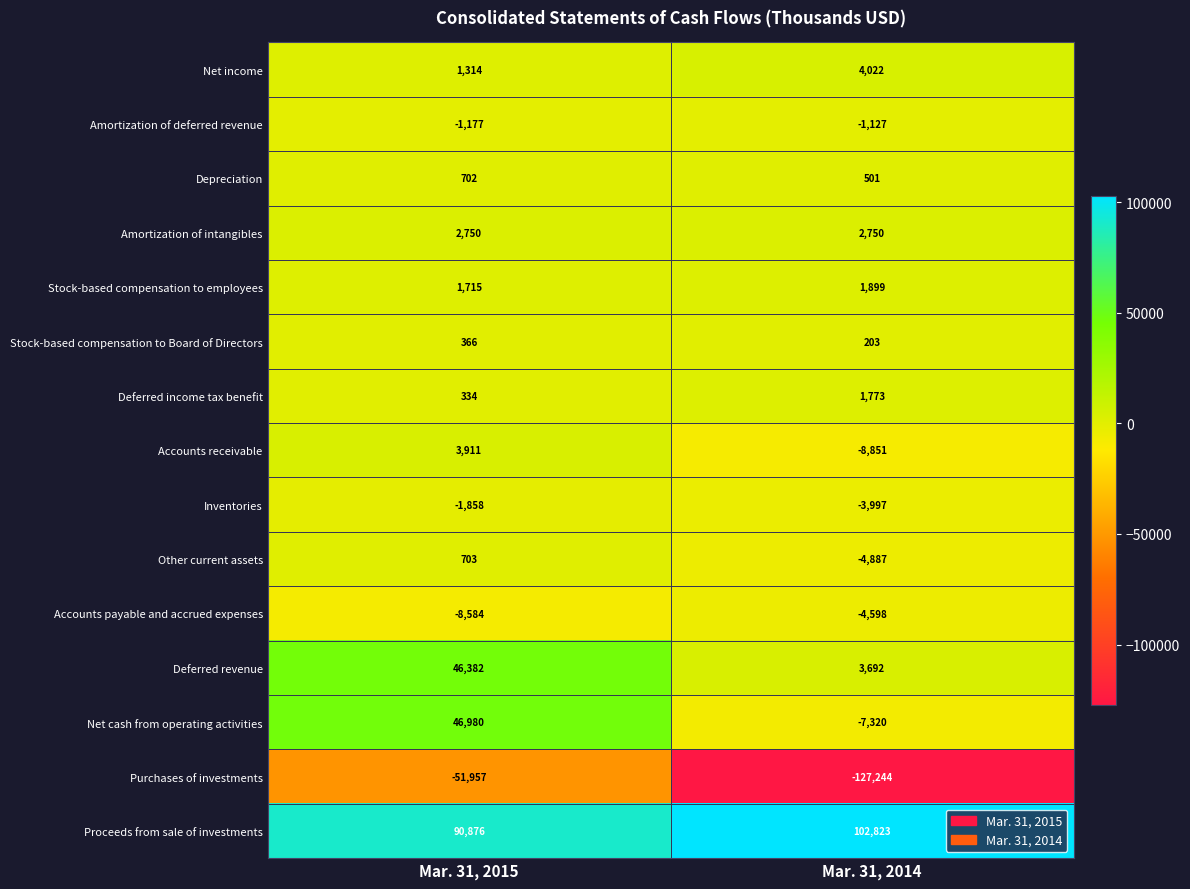

What is the difference between the maximum and minimum values in the Proceeds from sale of investments series?

11947